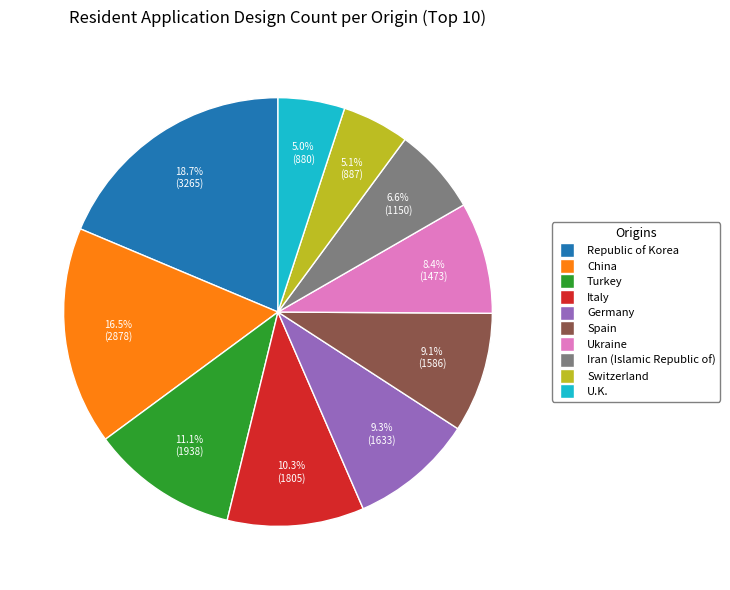

Approximately how many times larger is the value at Iran (Islamic Republic of) compared to Turkey?

0.6